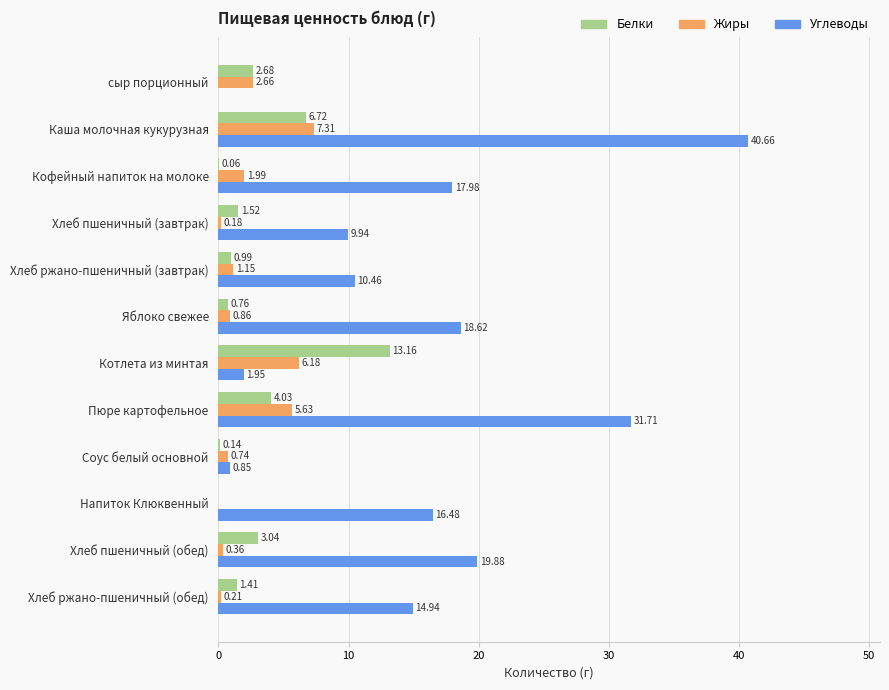

Which series has the largest total across all categories?

Углеводы